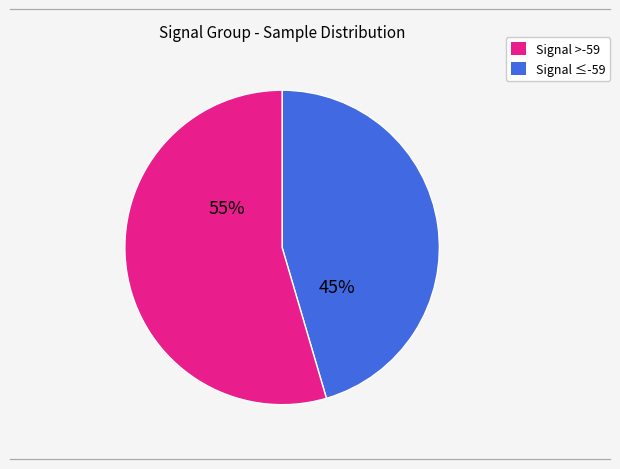

Is there any slice that represents more than half of the pie?

Yes